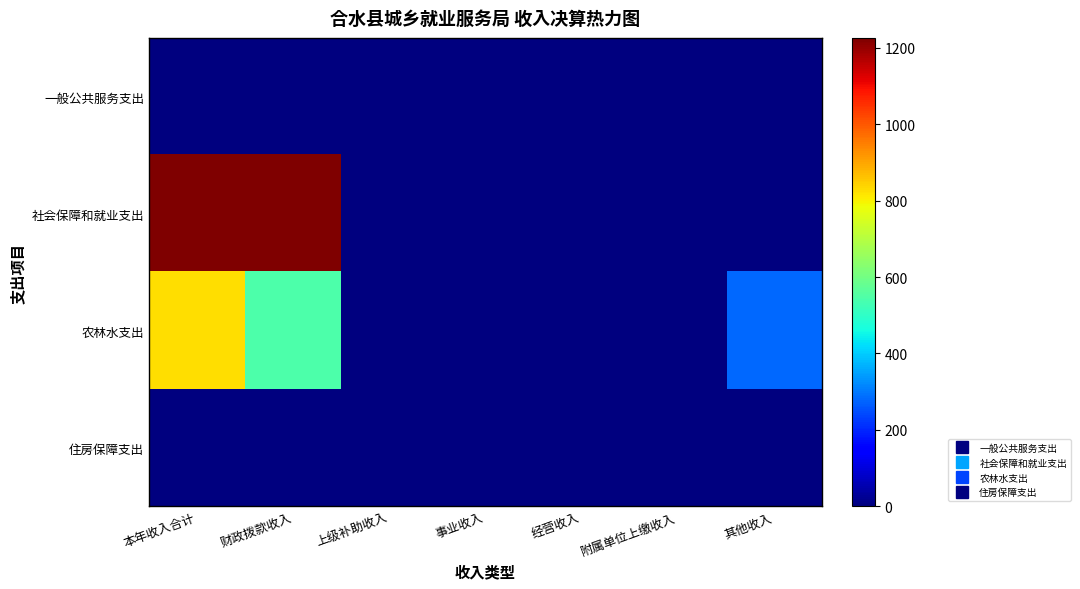

How many series are shown in this chart?

4